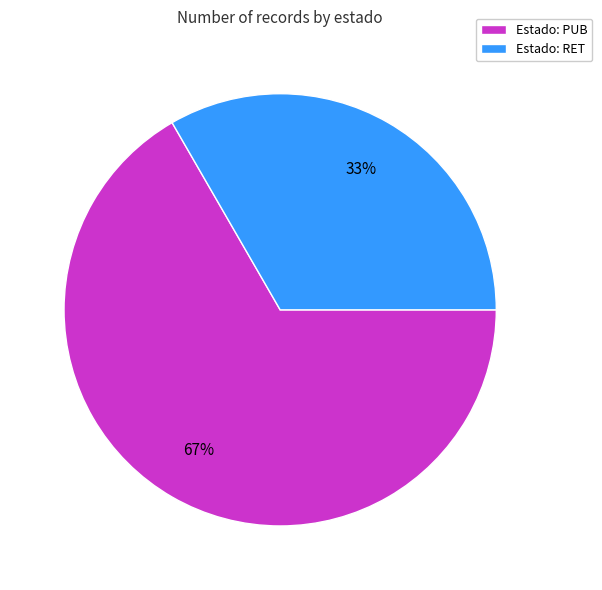

Count the number of slices in the pie.

2